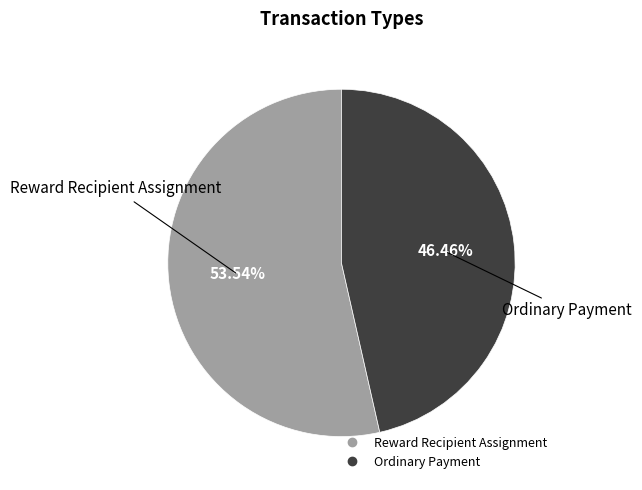

What is the majority slice?

Reward Recipient Assignment